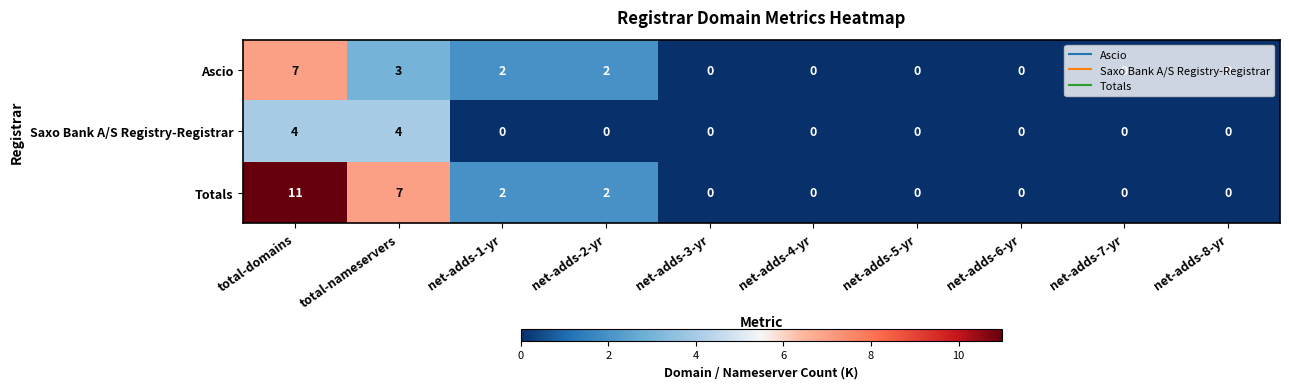

At which category is the sum across all series the highest?

total-domains